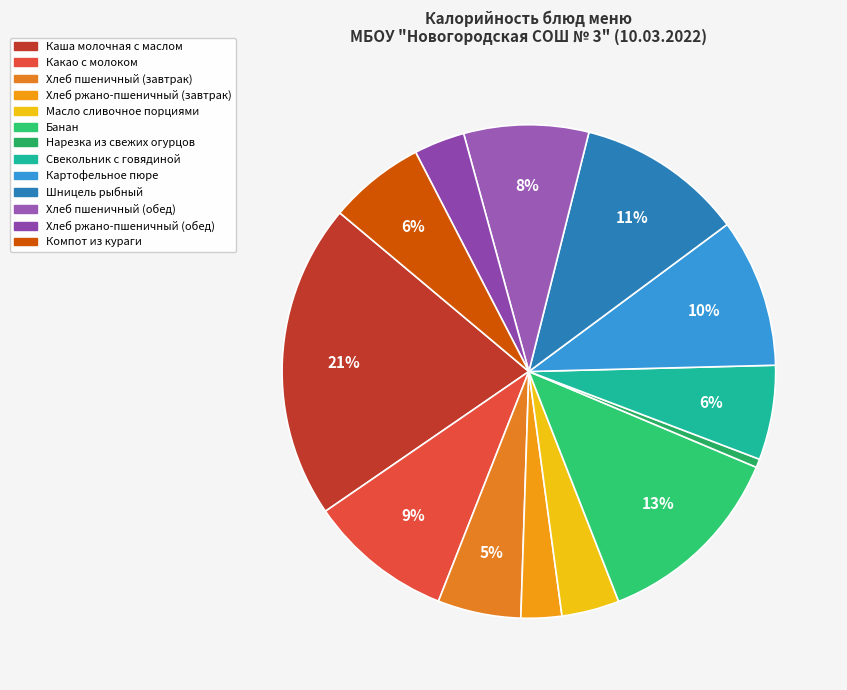

To the nearest percent, what percentage of the pie is Какао с молоком?

9%